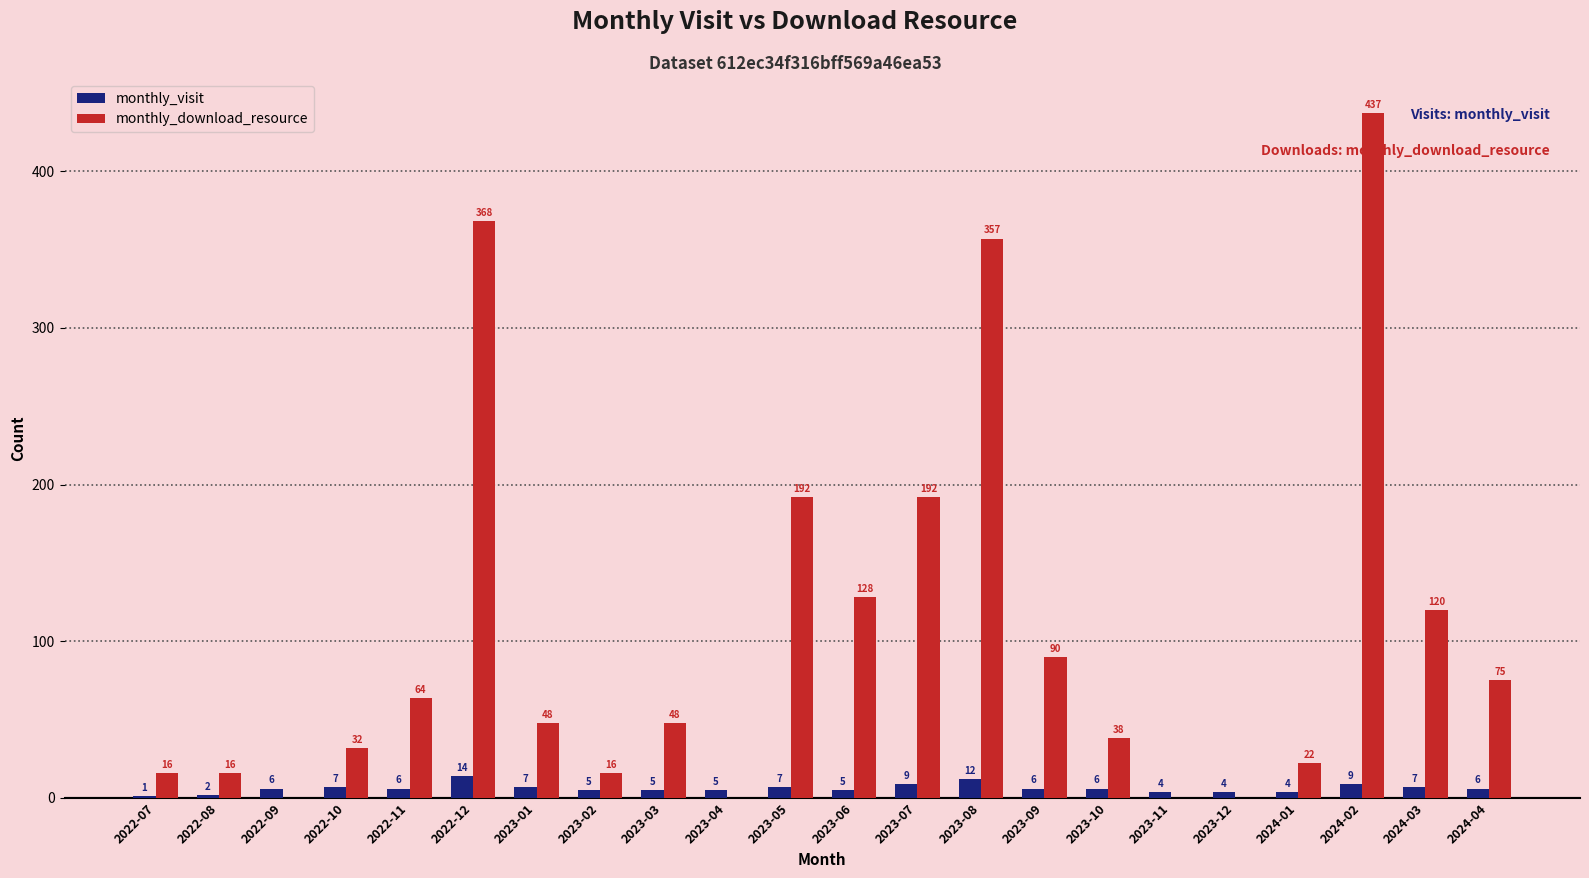

What is the average value of the monthly_download_resource series?

103